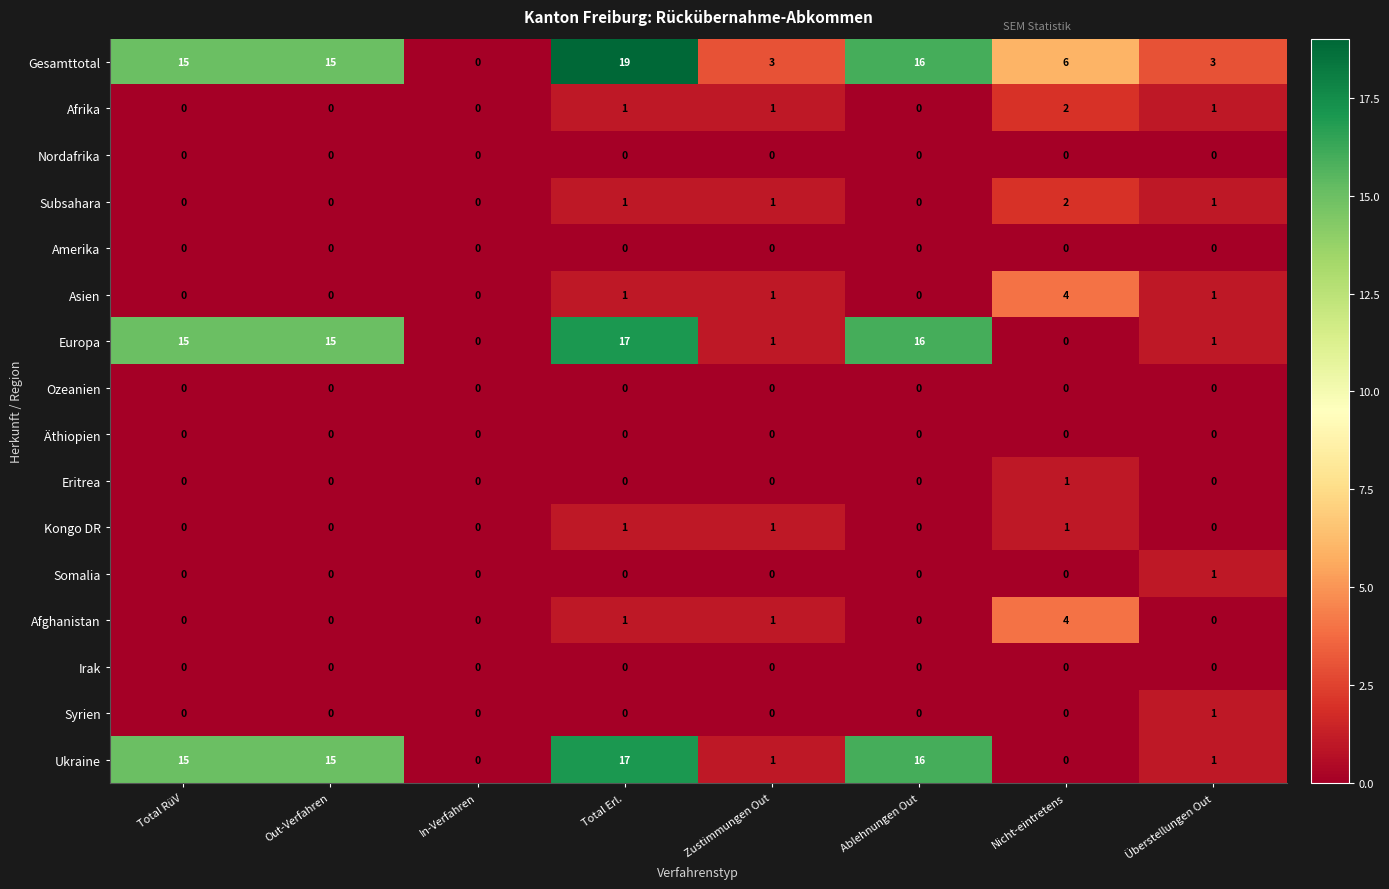

Which series has the largest total across all categories?

Gesamttotal